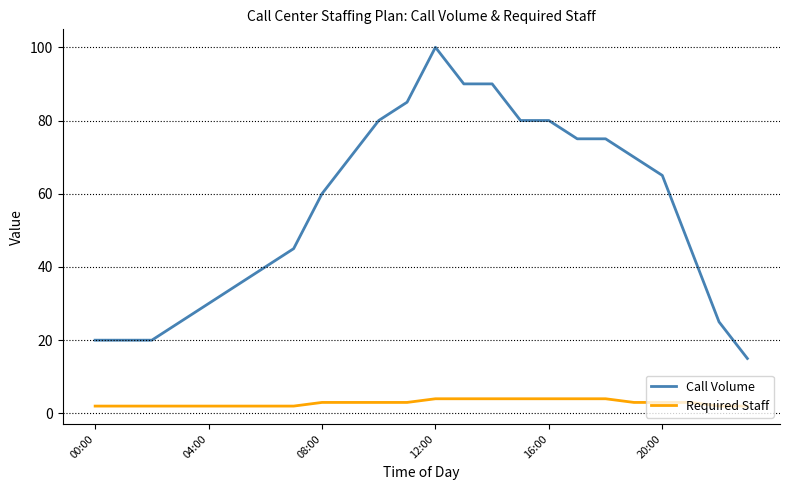

Which series has the widest spread of values?

Call Volume